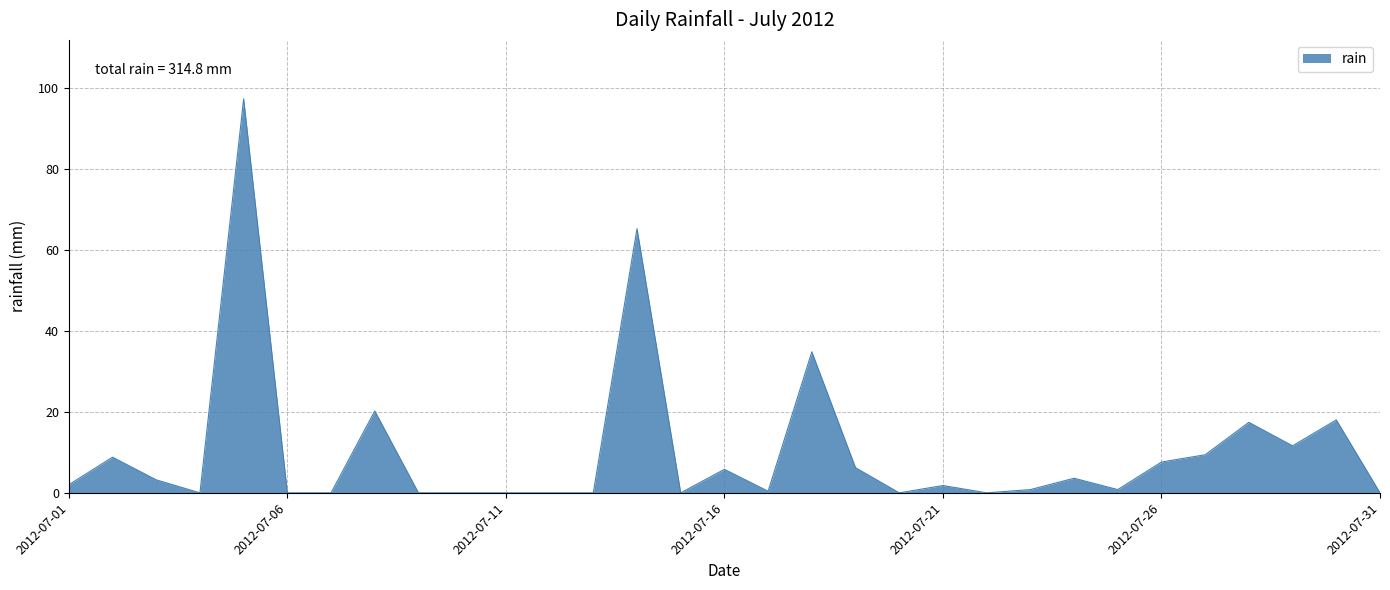

What is the difference between the maximum and minimum values?

97.2